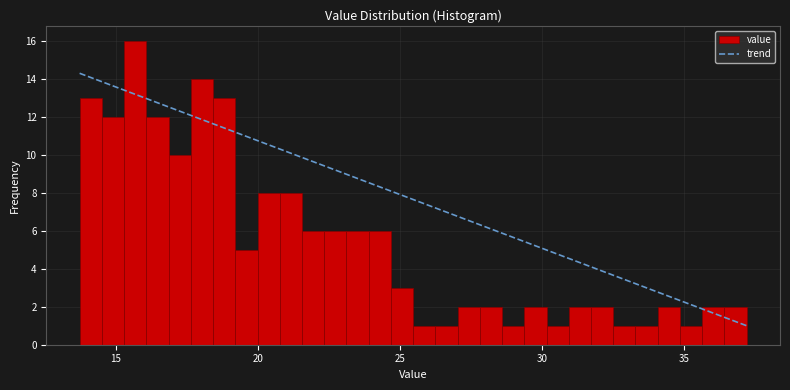

Read against the x-axis, roughly where is the centre of the tallest bar?

15.5